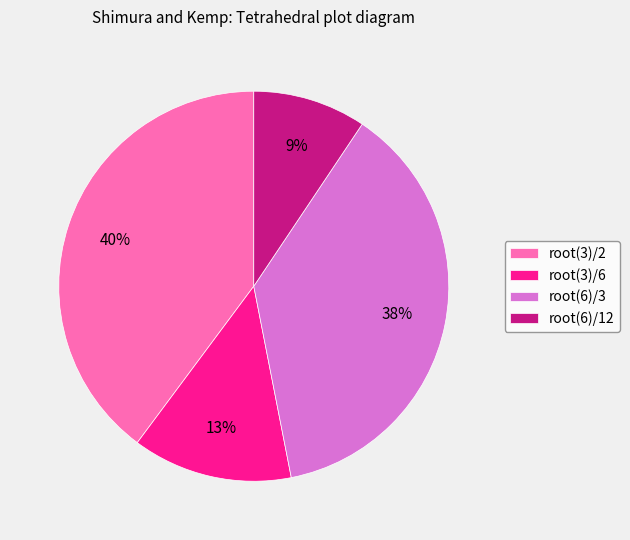

Does any single category account for the majority?

No